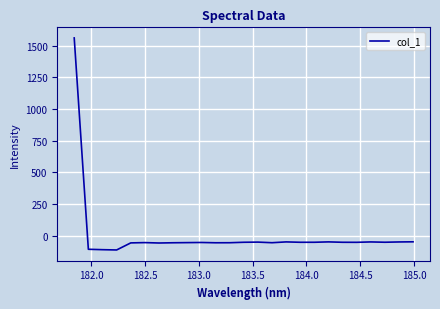

What is the maximum value shown in the chart?

1560.4